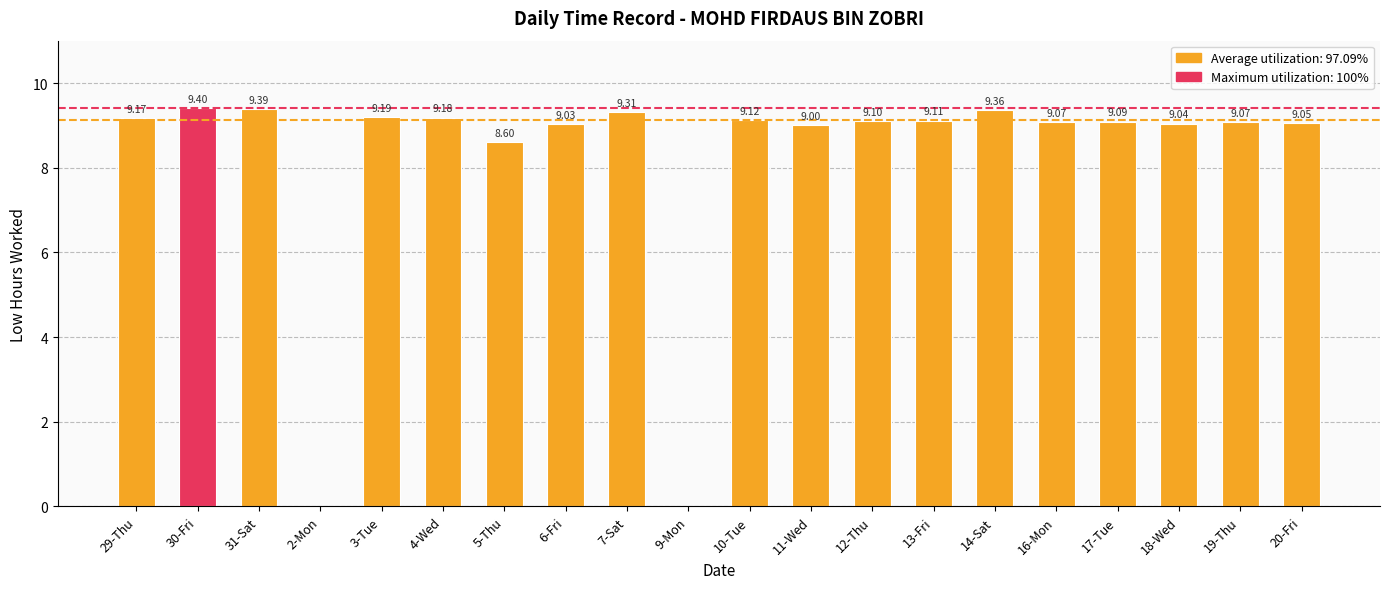

Which has a higher value, 17-Tue or 19-Thu?

17-Tue